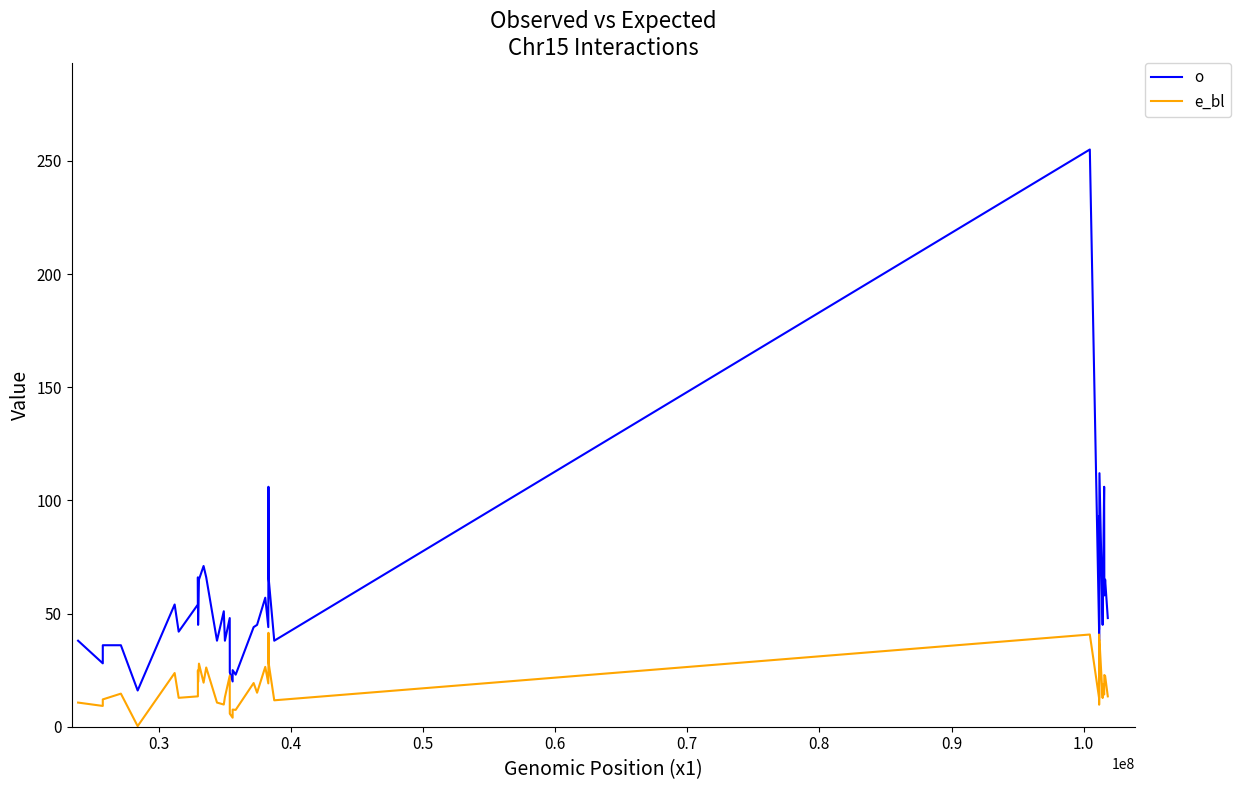

What are all the series names shown in the legend?

o, e_bl